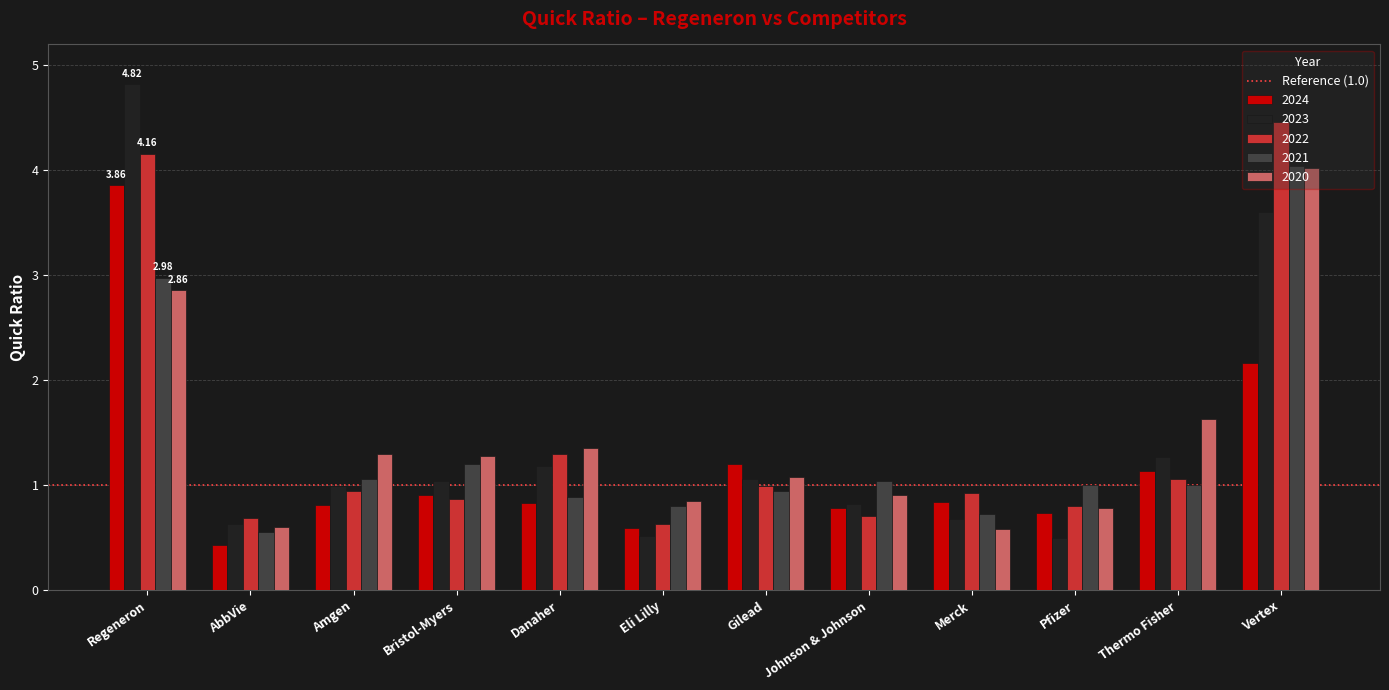

What is the value of the 2021 bar at the 8th from the left?

1.0